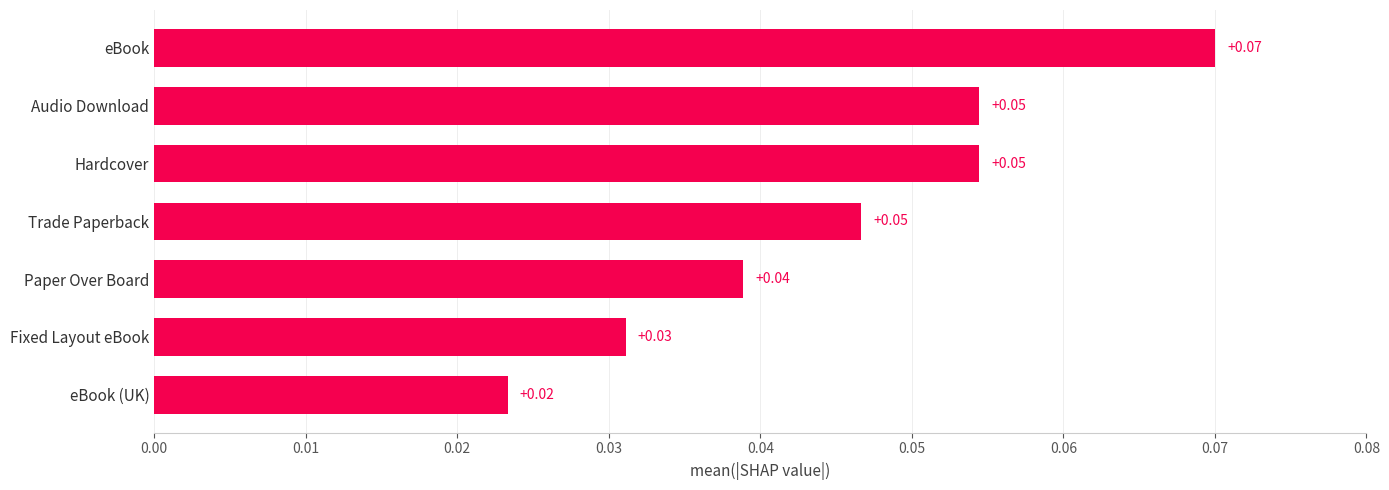

At which label is the value closest to 0?

eBook (UK)